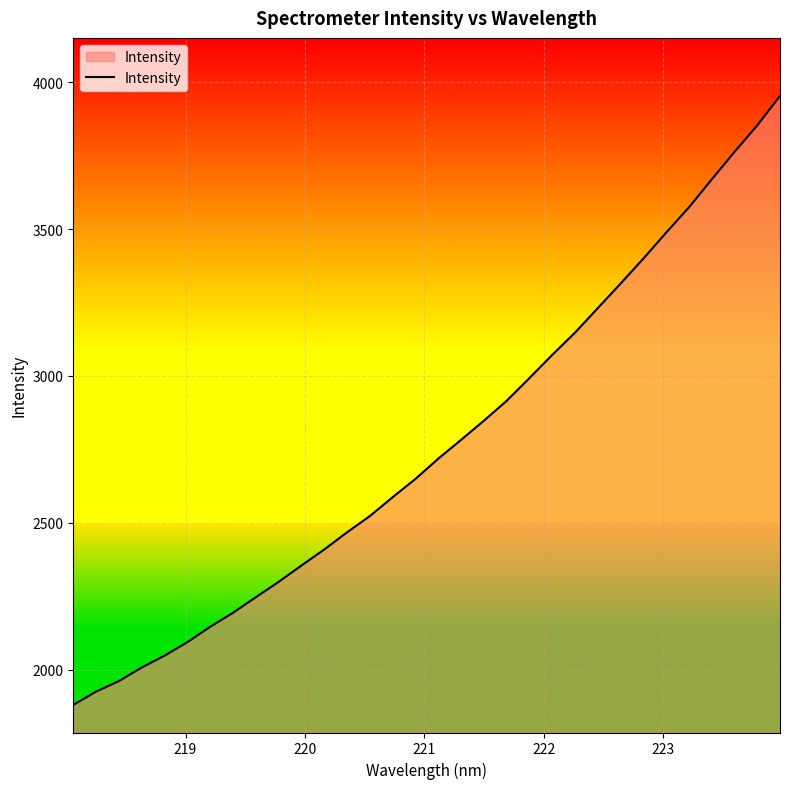

What is the maximum value shown in the chart?

3953.0